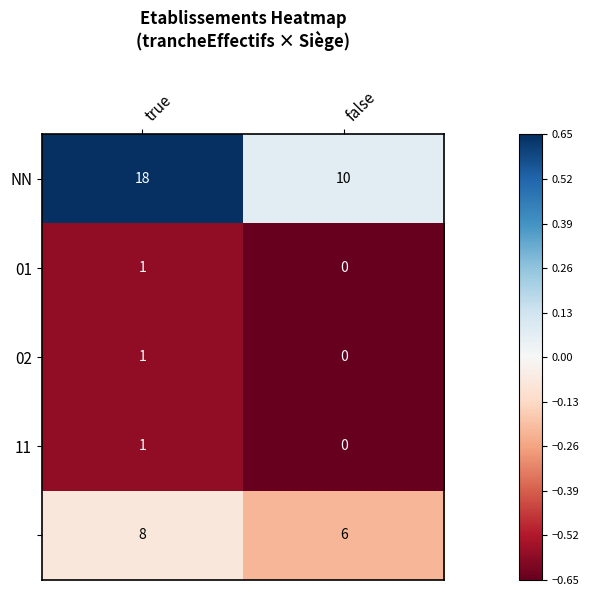

What is the difference between the highest and lowest values at false?

10